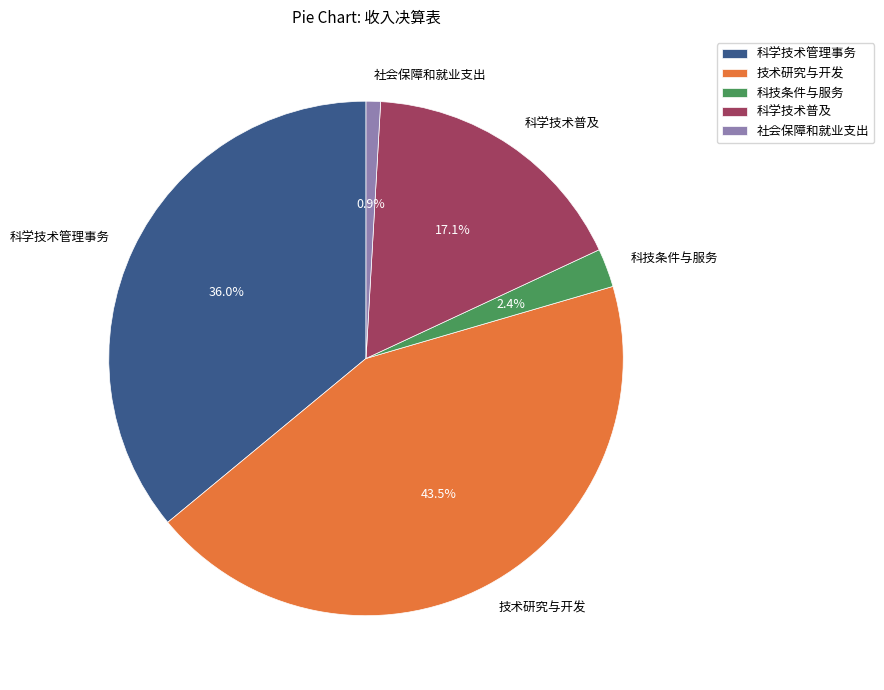

Do 技术研究与开发 and 科学技术普及 together represent more than half of the pie?

Yes